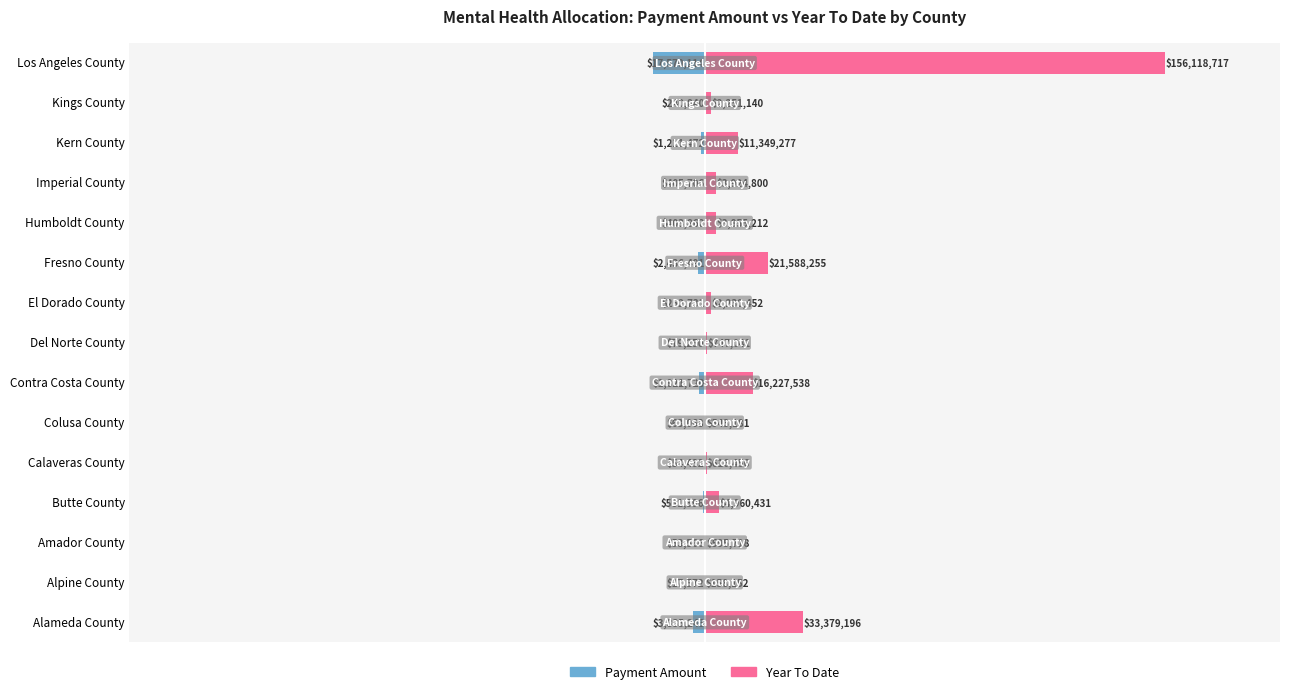

Reading left to right, what are all the values shown in this chart?

Payment Amount: -3835242.7	-17572.4	-53566.3	-581395.6	-54432.3	-63067.7	-1821719.8	-79250.4	-252731.1	-2436490.8	-403862.2	-405706.0	-1211472.1	-240840.2	-17570114.5
Year To Date: 33379196.1	158151.5	595717.8	4960431.2	616456.3	543181.2	16227538.0	747041.3	2230452.3	21588255.0	3855212.3	3924799.8	11349276.6	2251140.4	156118716.8